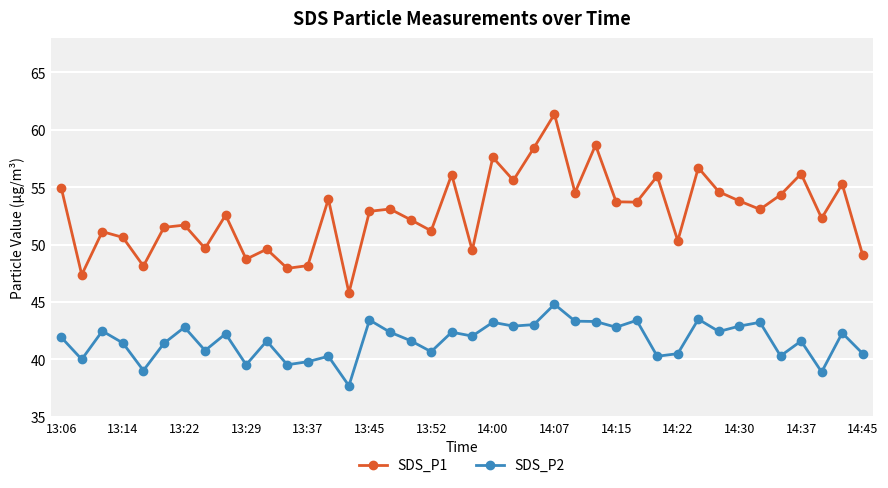

True or false: SDS_P1 and SDS_P2 cross at least once.

False